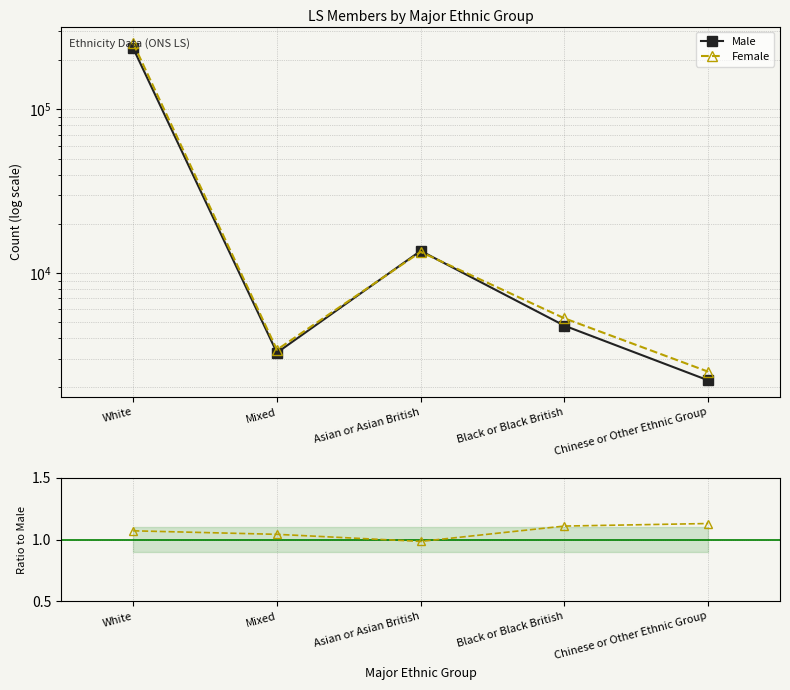

The Female / Male series shows 1.0 at Mixed. True or false?

True